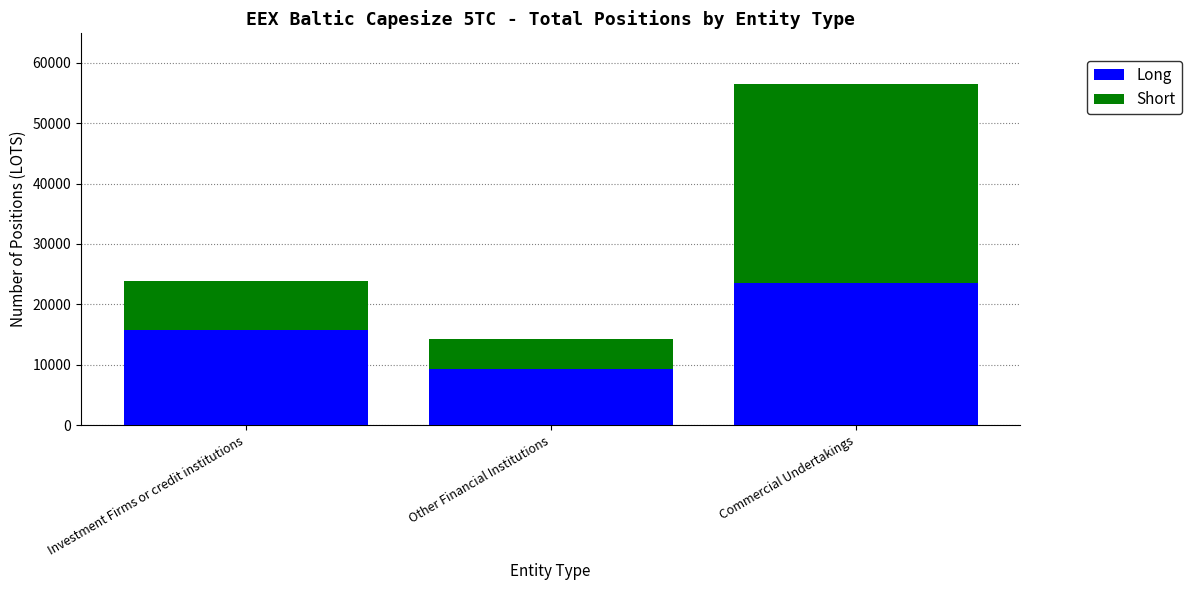

What is the maximum value for Long?

23599.8